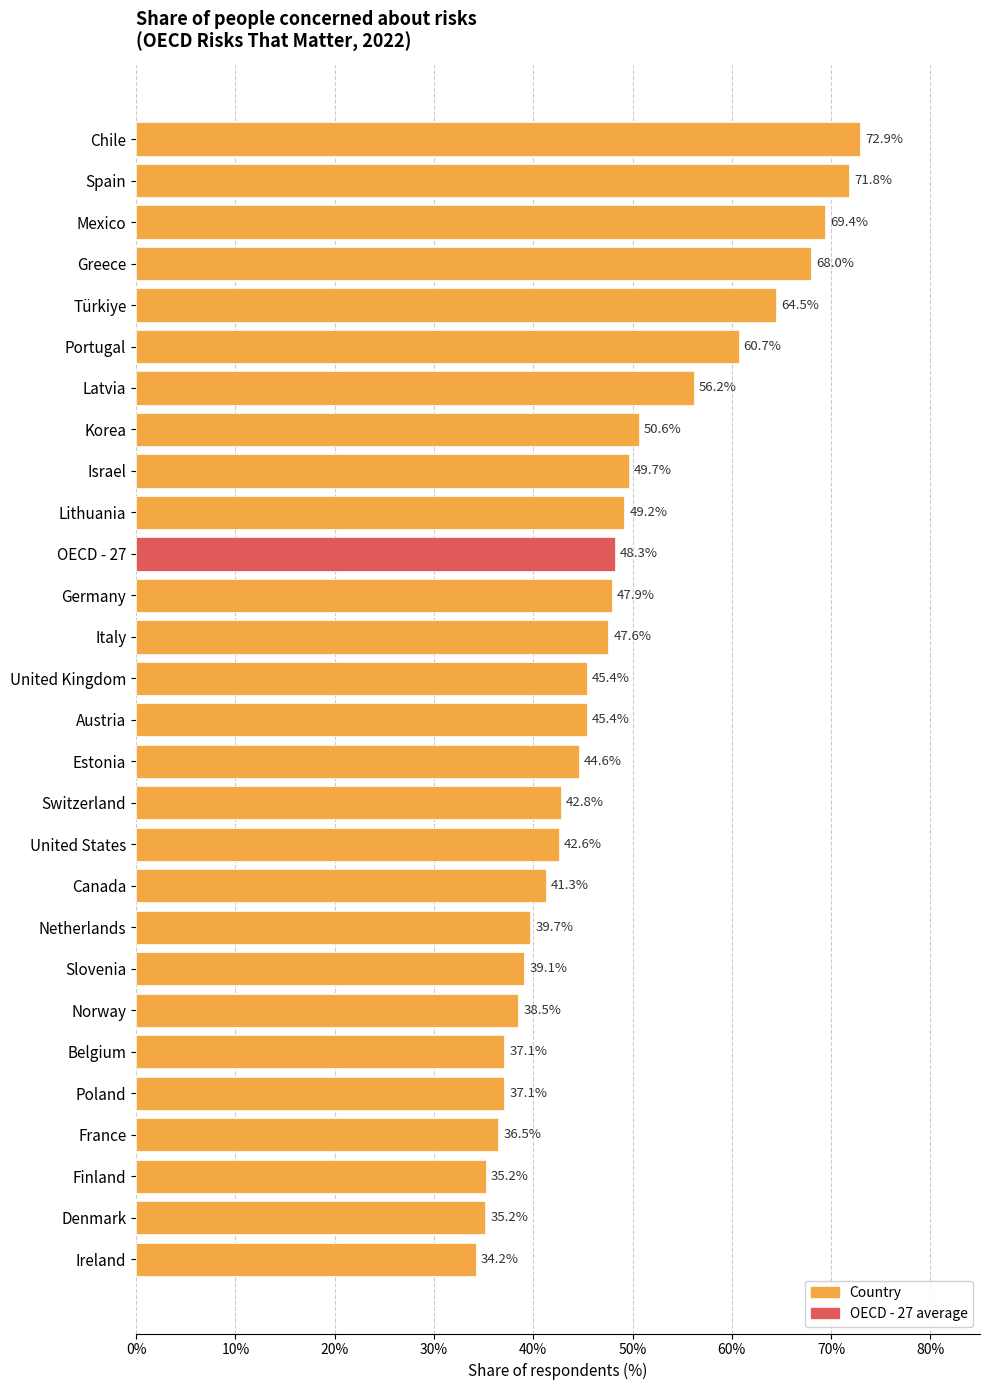

What is the difference between the second highest and minimum values?

37.6